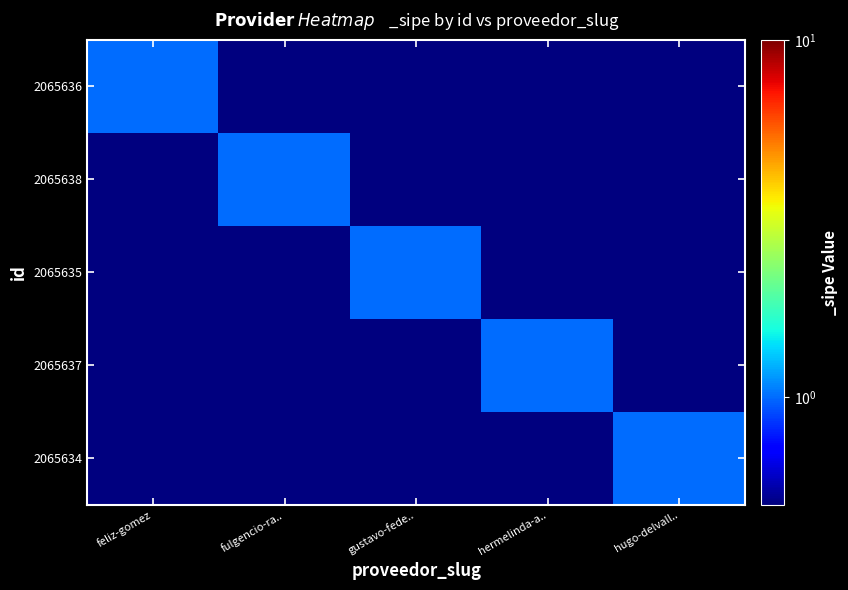

Which series has the largest range (max minus min)?

2065636